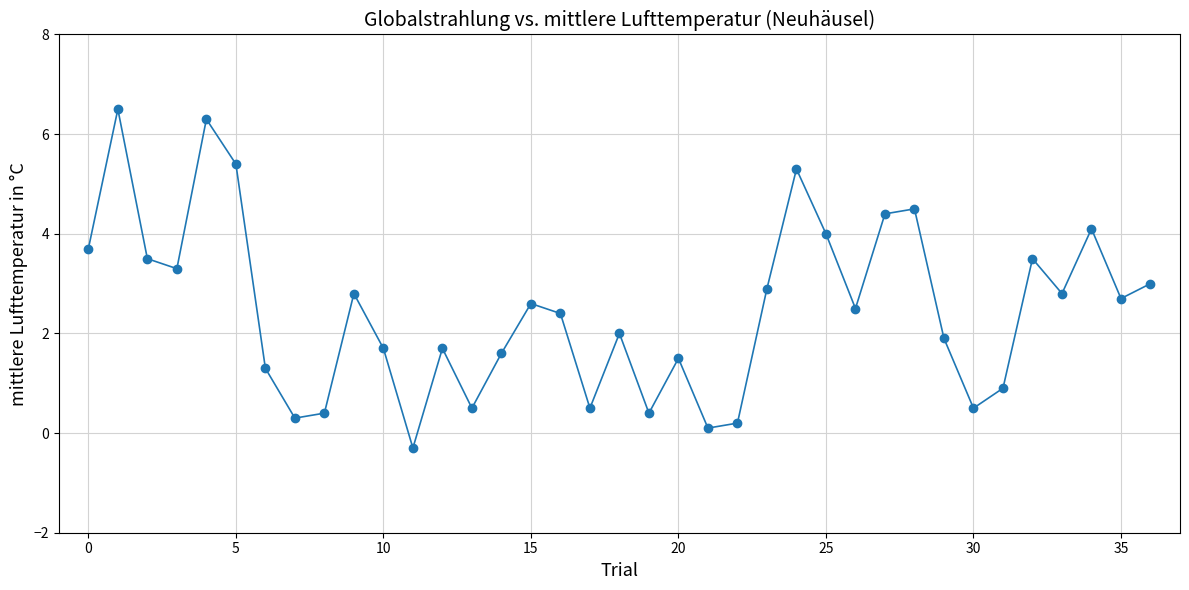

What is the difference between the maximum and minimum values?

6.8